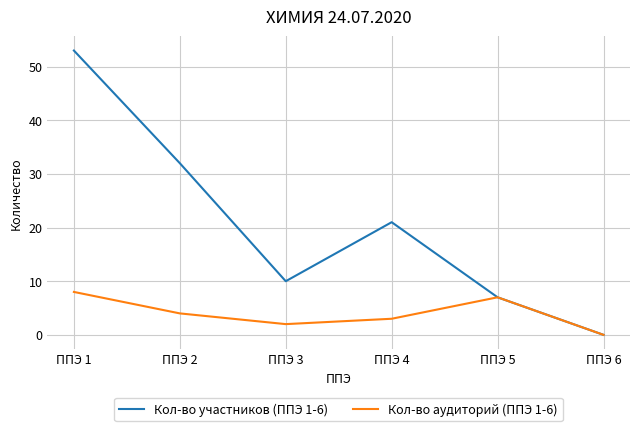

Is the value of Кол-во участников (ППЭ 1-6) at ППЭ 3 greater than the value of Кол-во аудиторий (ППЭ 1-6) at ППЭ 6?

Yes